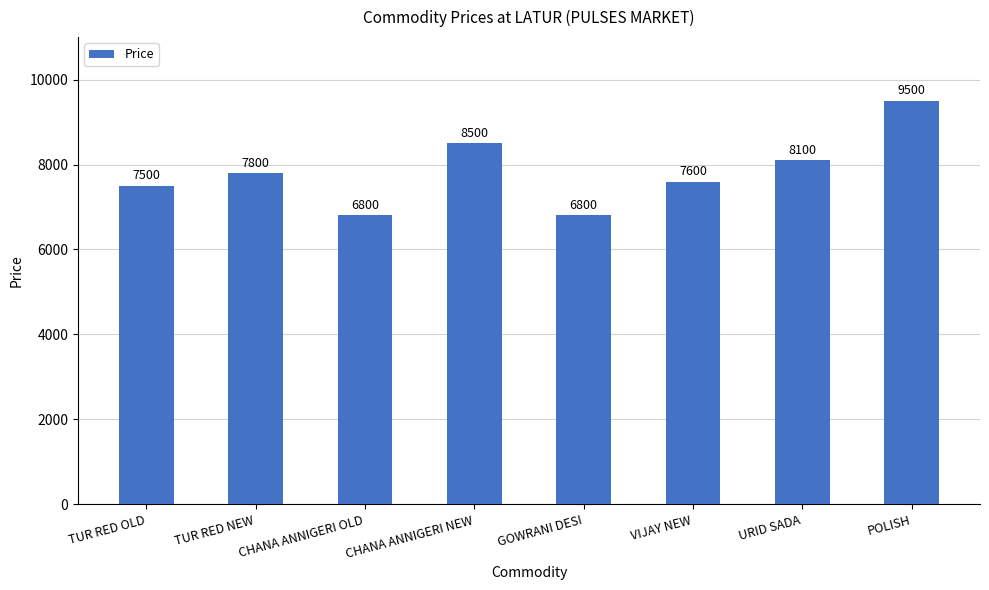

The chart shows a value of 1939 at CHANA ANNIGERI OLD. True or false?

False